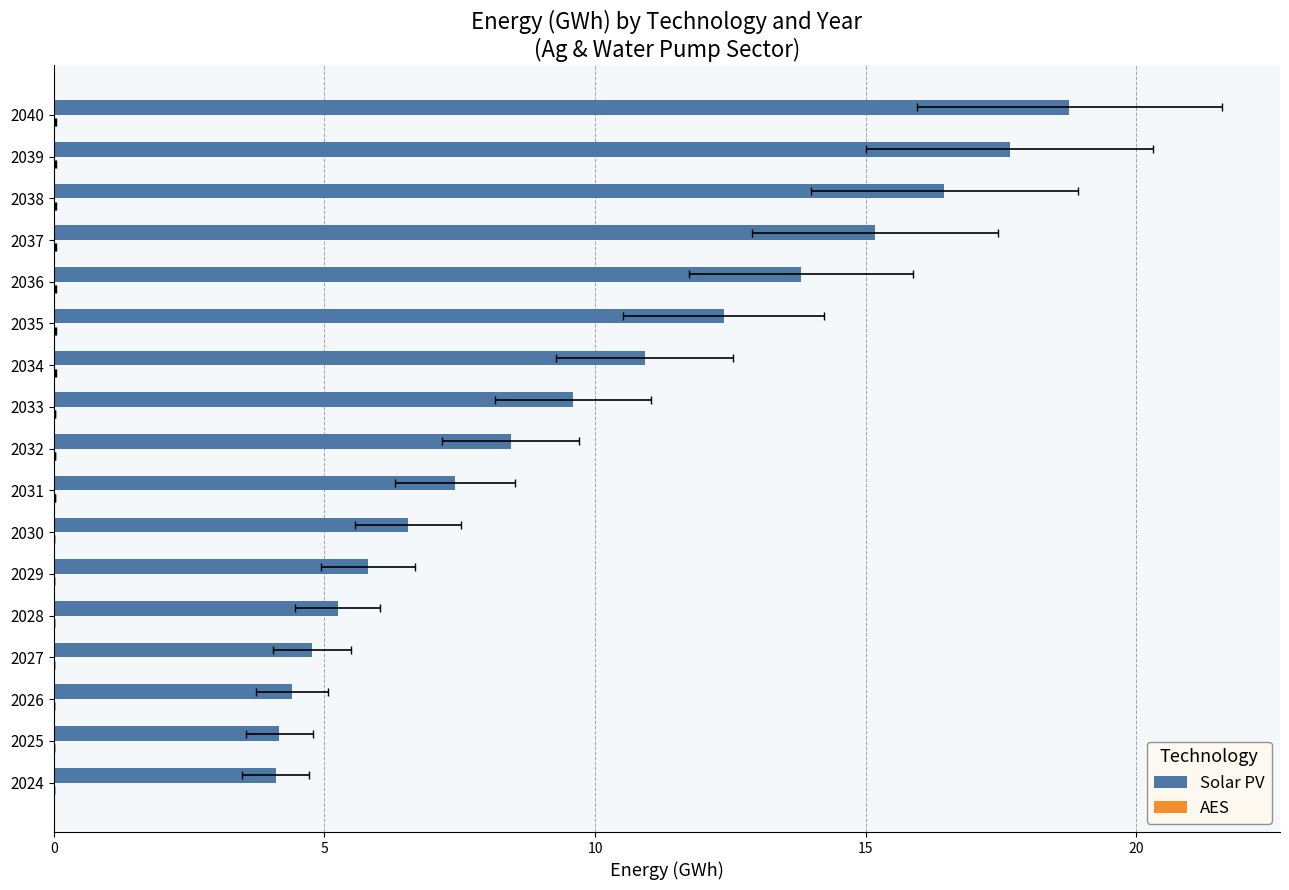

At how many categories does at least one series exceed 17?

2